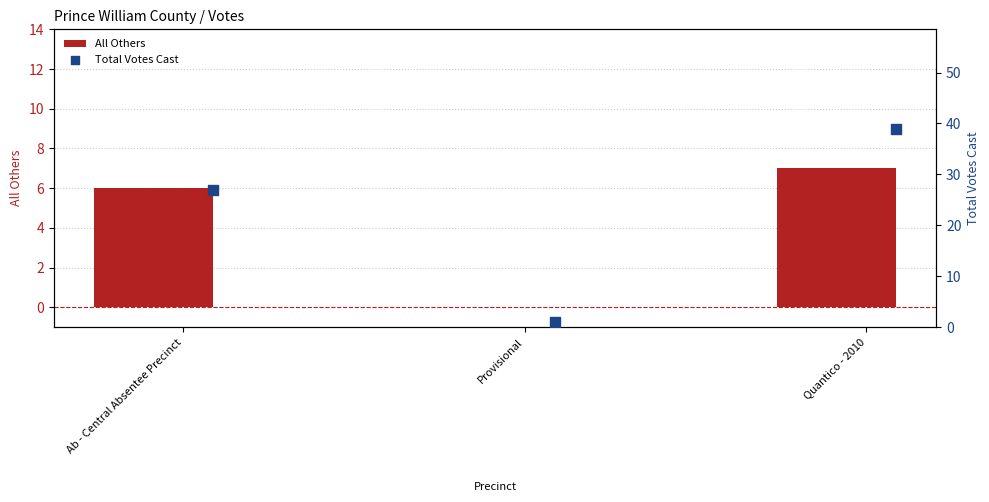

What is the sum of the All Others values at Provisional and Quantico - 2010?

7